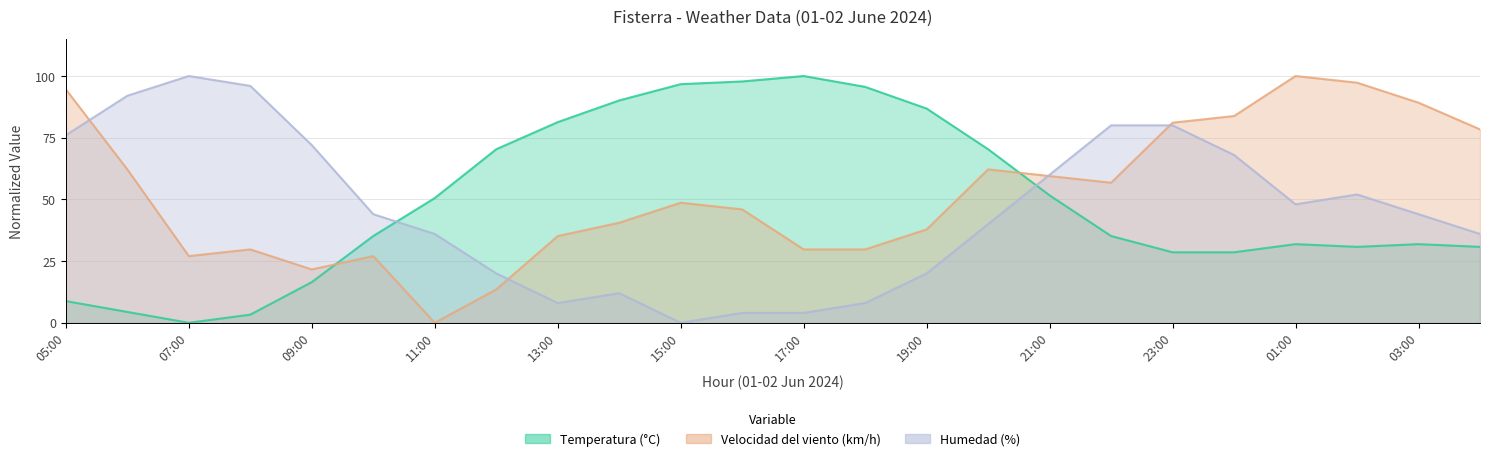

How many interior local peaks does the Humedad (%) series have?

3